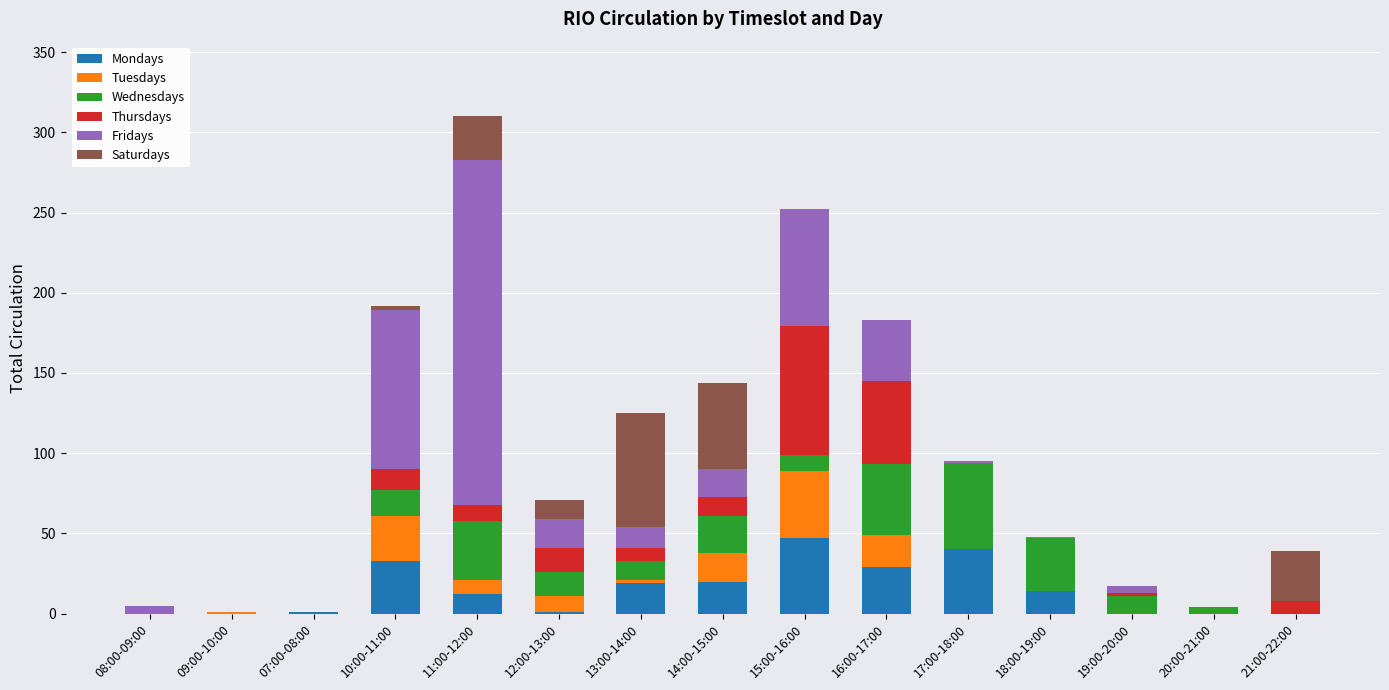

What is the maximum value for Mondays?

47